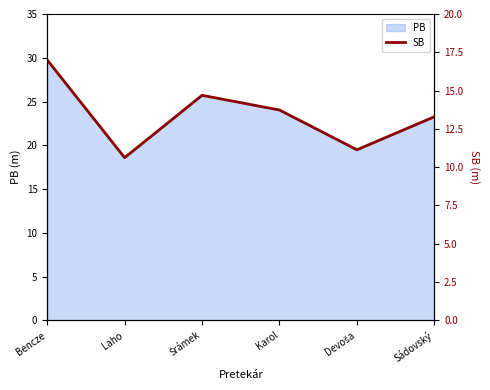

What is the sum of the values at Bencze and Laho?

48.3